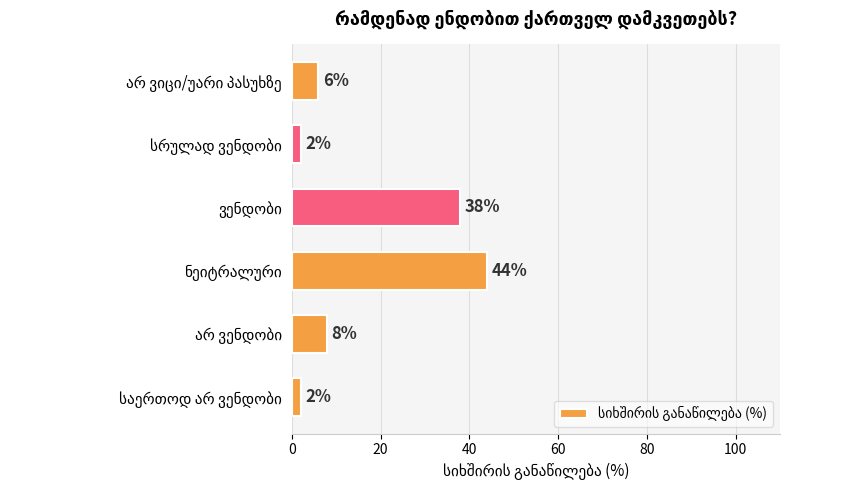

What is the sum of all values?

100